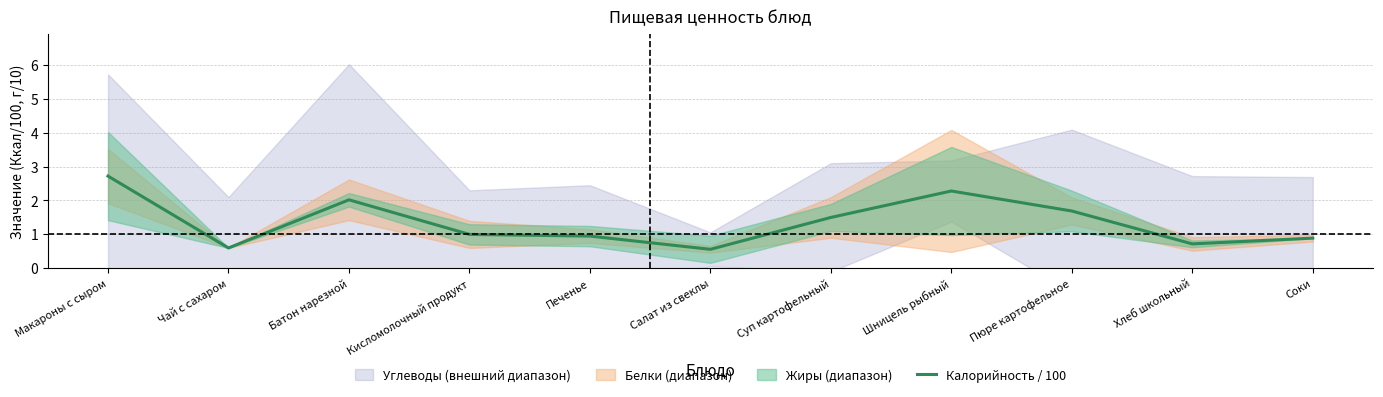

What is the change in value from Макароны с сыром to Батон нарезной?

-0.7